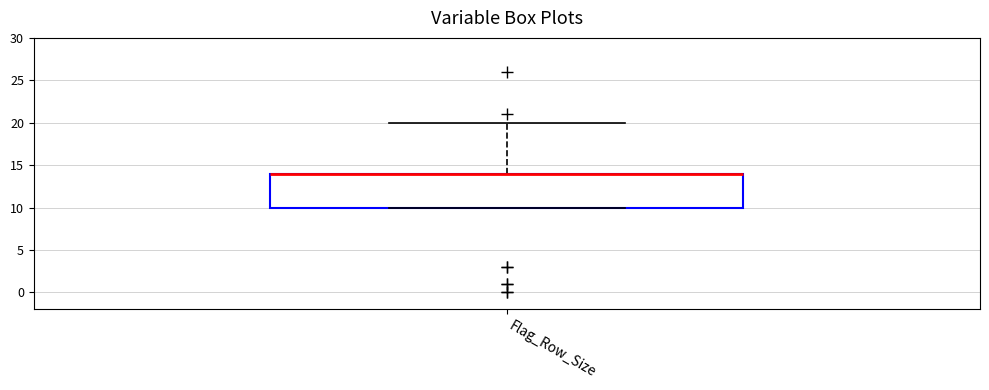

Read this box plot against the y-axis: the position of the median line, the range covered by the box, and the ends of both whiskers. The values are not printed on the chart, so give them approximately, as read against the axis.

median 14 (drawn on the box's upper edge), box 10 to 14, whiskers 10 to 20